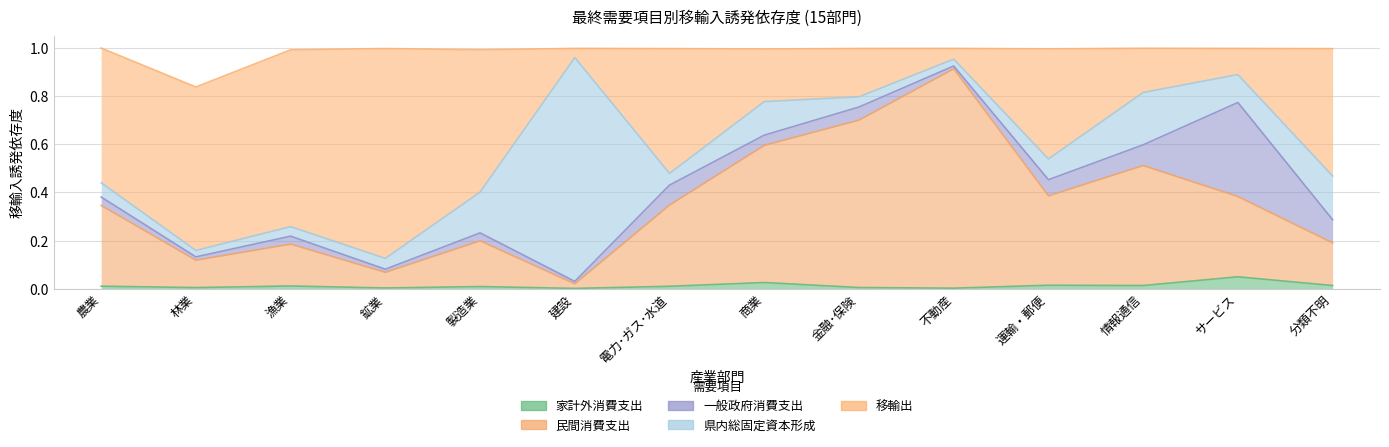

What is the highest value of the 民間消費支出 series?

0.9